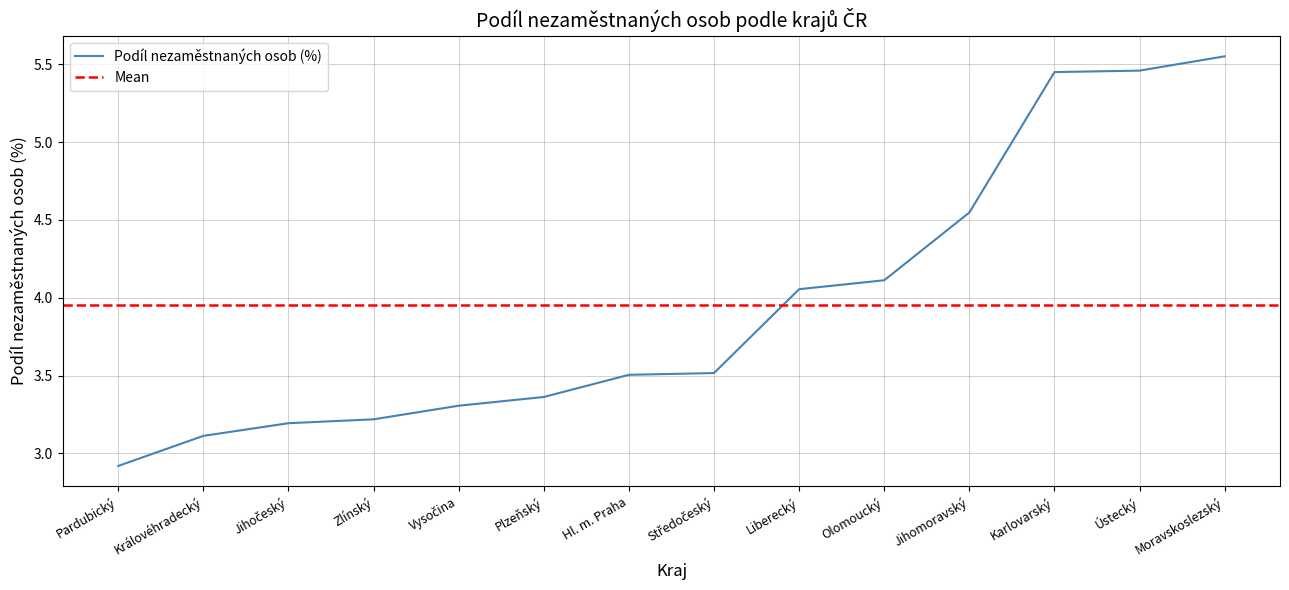

List the labels in order of value, largest first.

Moravskoslezský, Ústecký, Karlovarský, Jihomoravský, Olomoucký, Liberecký, Středočeský, Hl. m. Praha, Plzeňský, Vysočina, Zlínský, Jihočeský, Královéhradecký, Pardubický